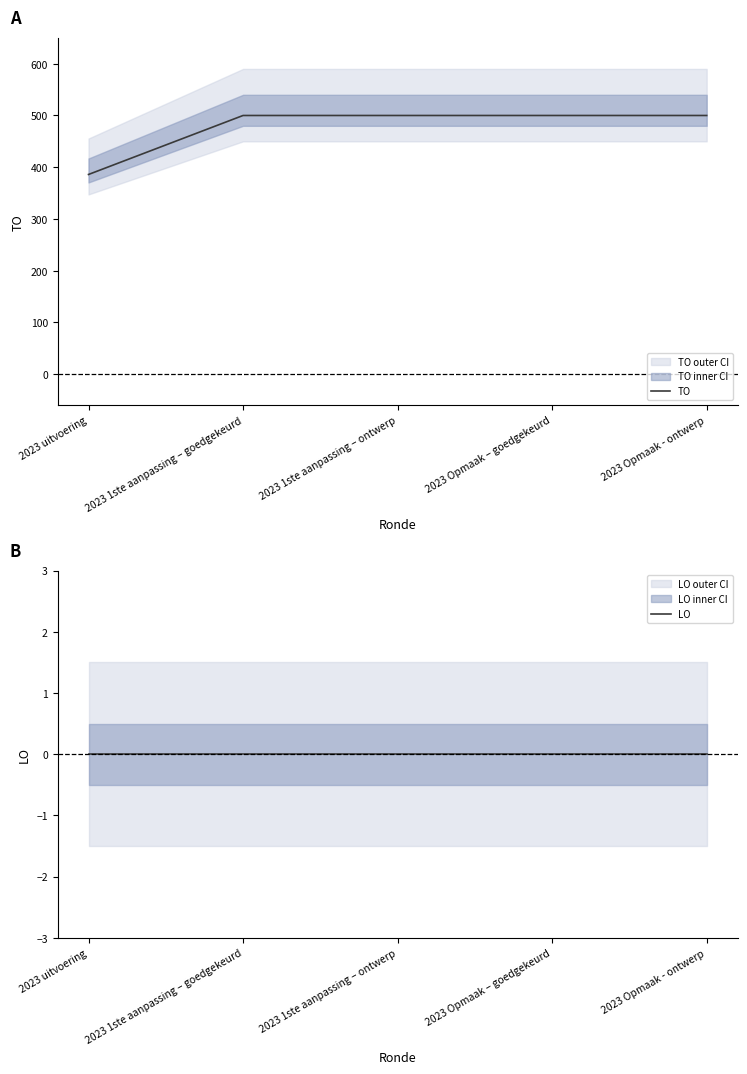

Between 2023 Opmaak – goedgekeurd and 2023 Opmaak - ontwerp, which series saw the biggest shift?

TO